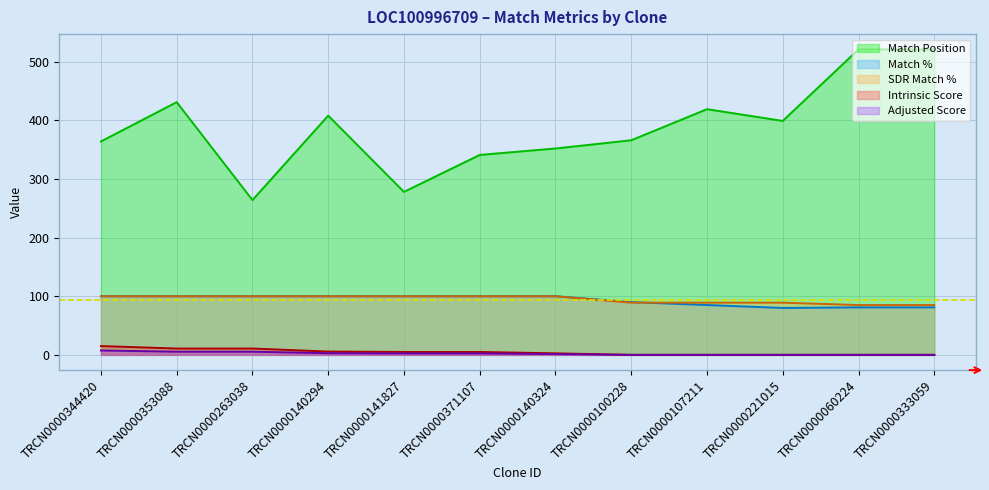

How many lines are shown in the chart?

5